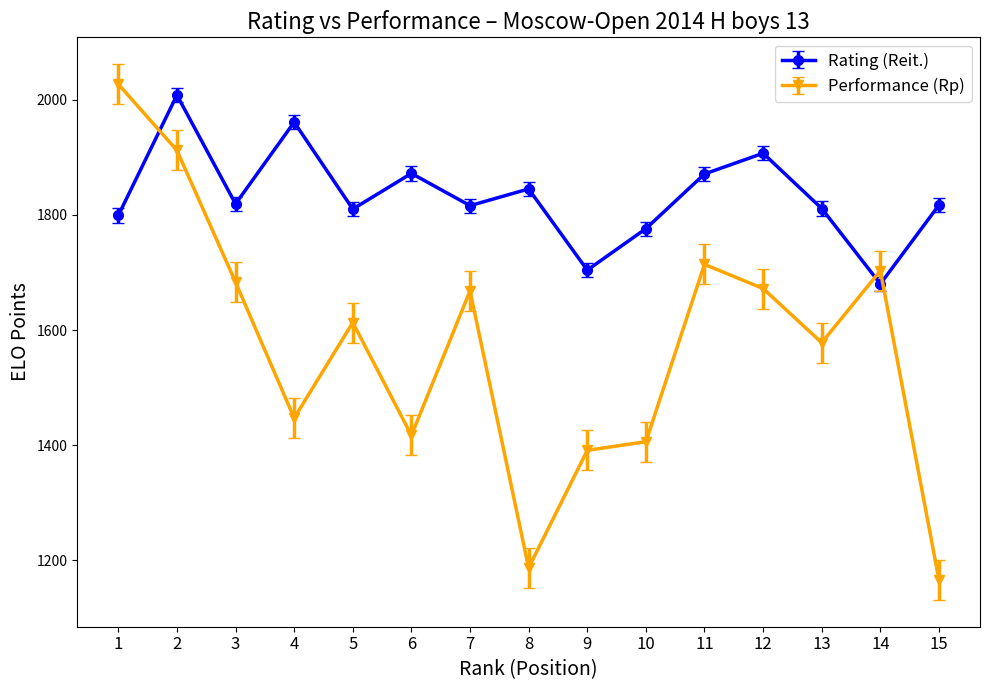

Count the number of categories in the chart.

15